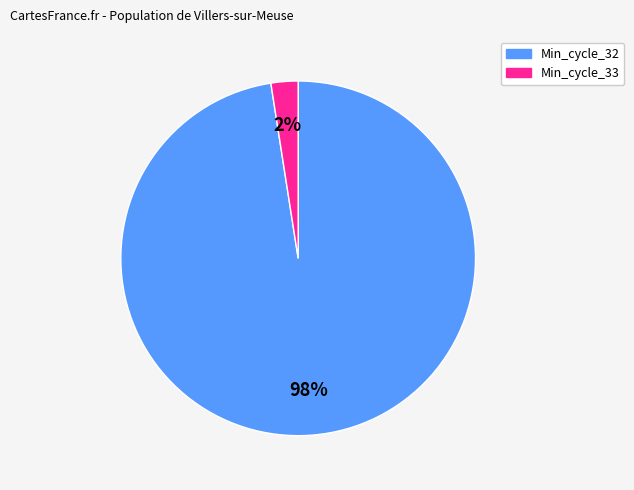

Does any single category account for the majority?

Yes